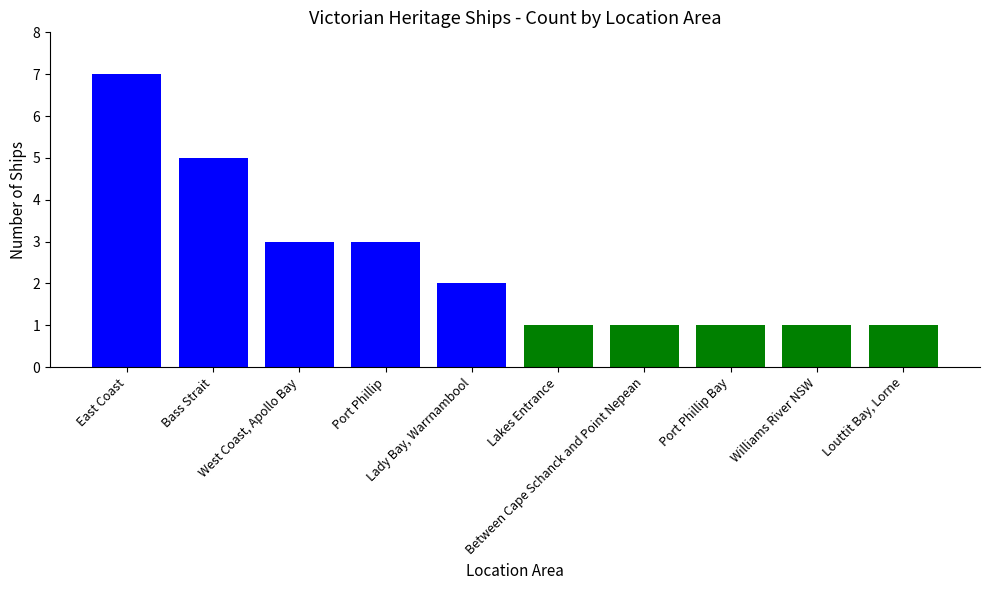

What is the value of the 2nd bar from the left?

5